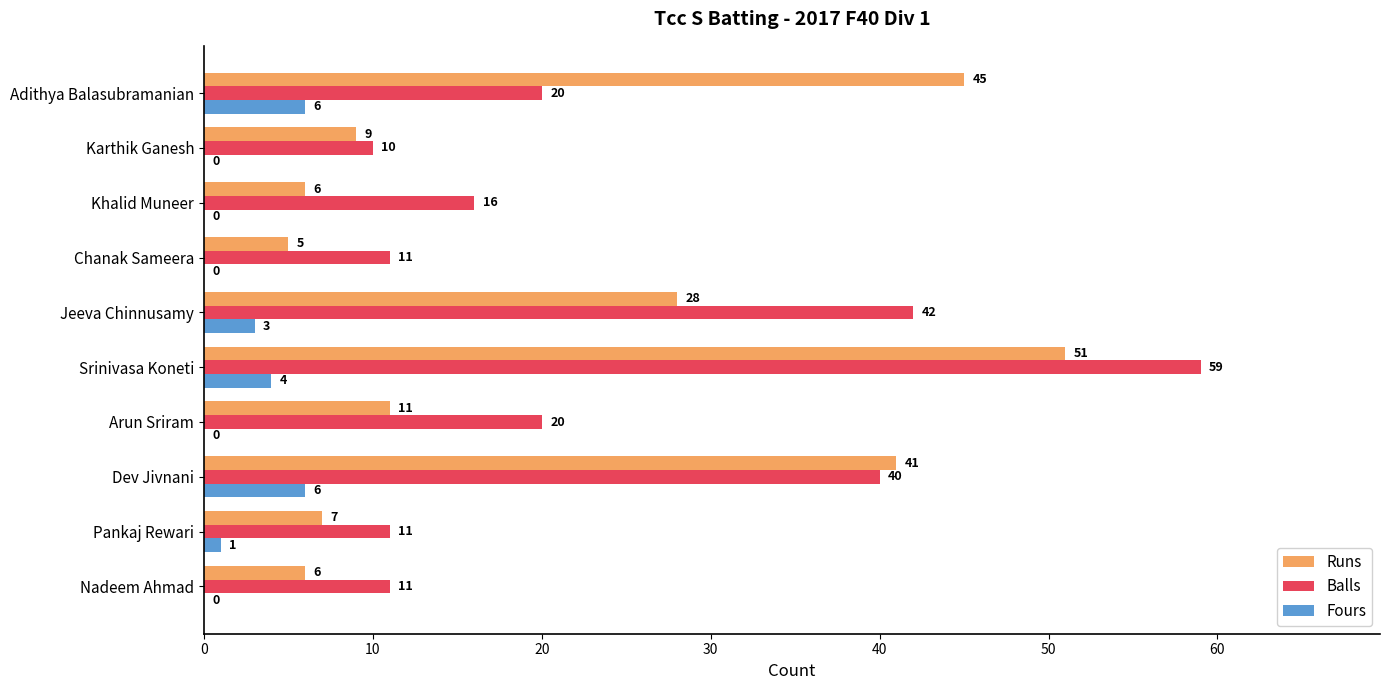

The value of Runs at Jeeva Chinnusamy is 28. True or false?

True